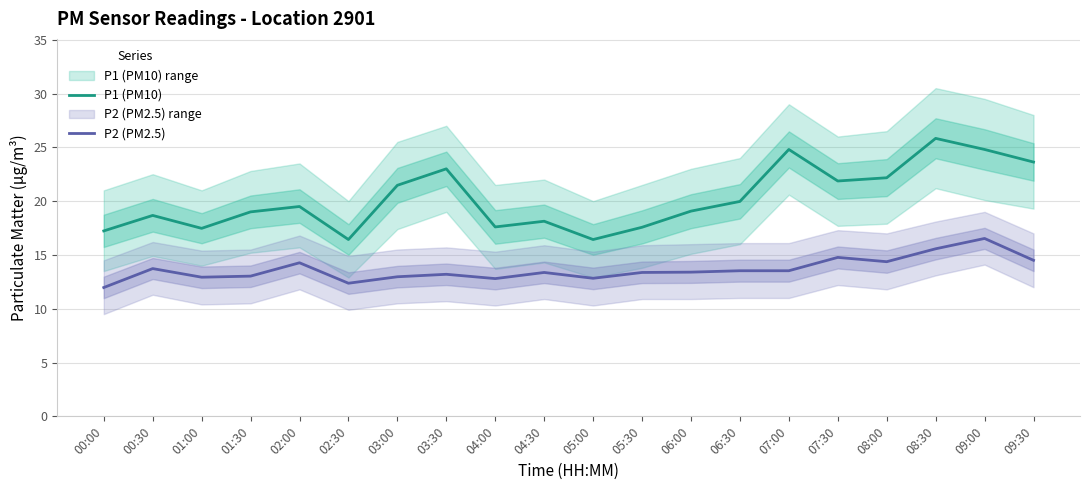

The P1 (PM10) series shows 30.1 at 06:00. True or false?

False